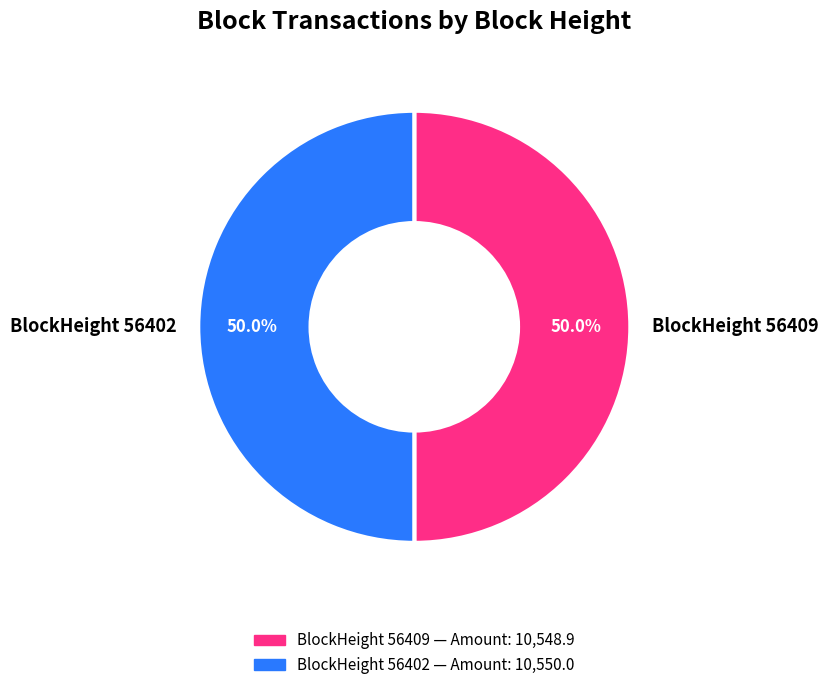

What is the ratio of the value at BlockHeight 56402 to the value at BlockHeight 56409?

1.0